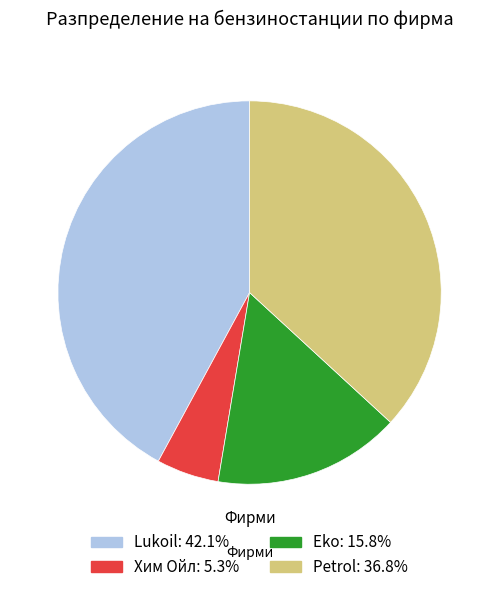

What is the largest slice in the pie chart?

Lukoil